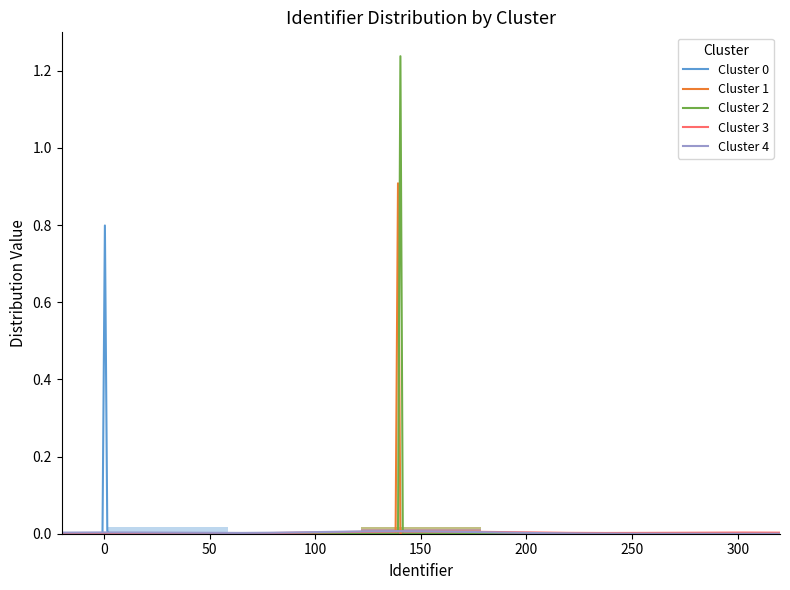

The value of Cluster 0 at 50 is 0.0. True or false?

False